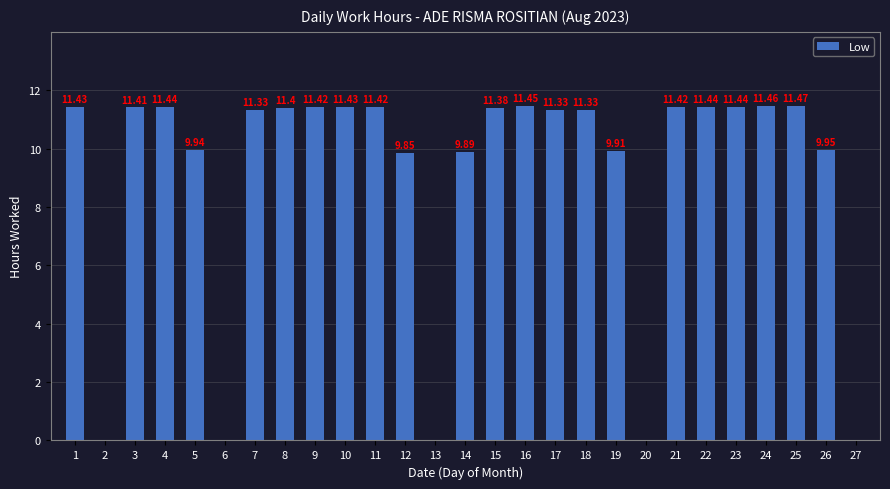

What is the greatest value displayed?

11.5